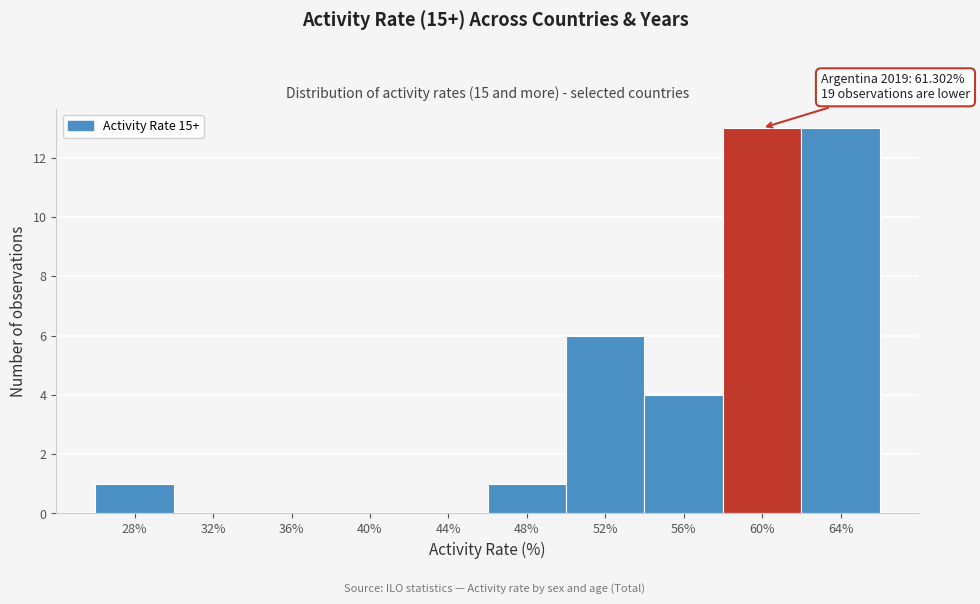

Reading left to right, extract all data points from this chart.

28%=1	32%=0	36%=0	40%=0	44%=0	48%=1	52%=6	56%=4	60%=13	64%=13